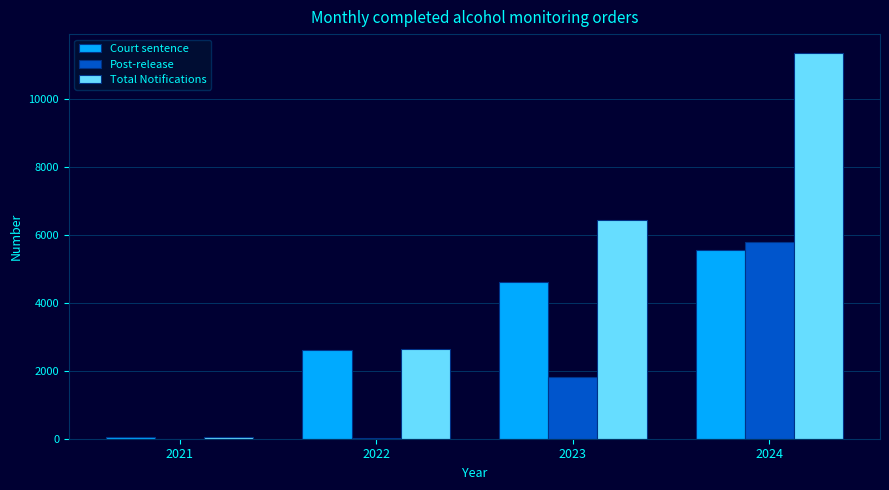

What is the maximum value shown in the chart?

11349